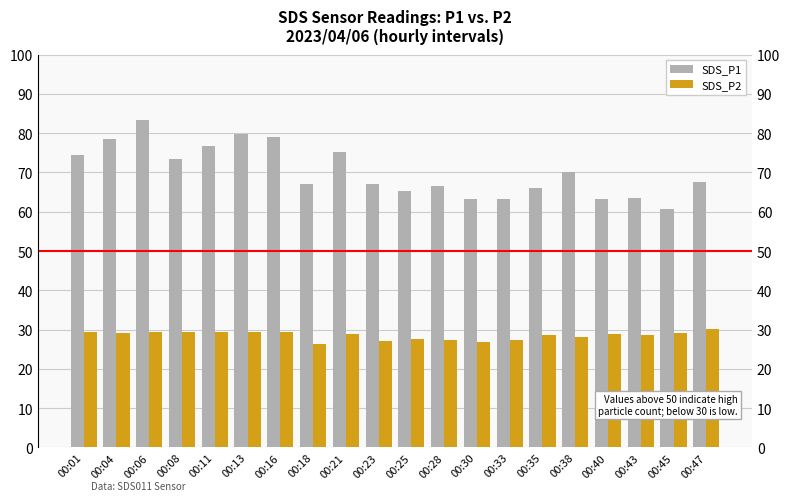

At which category is the sum across all series the highest?

00:06